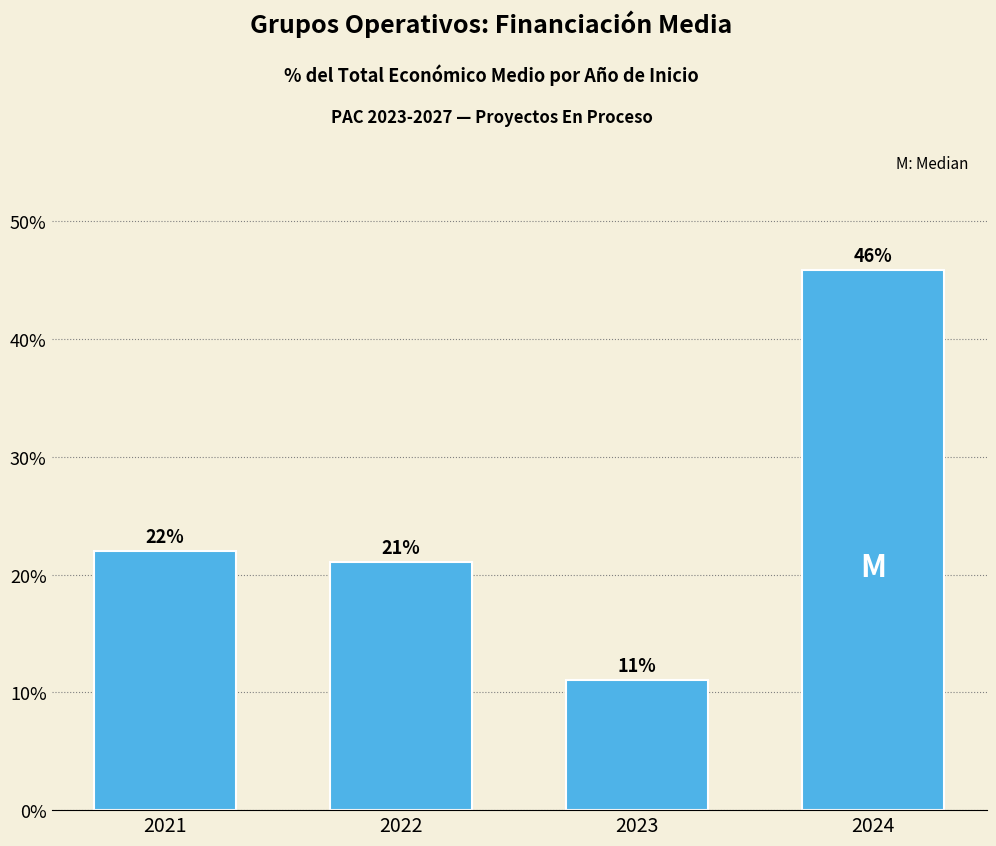

How many distinct data groups are displayed?

1